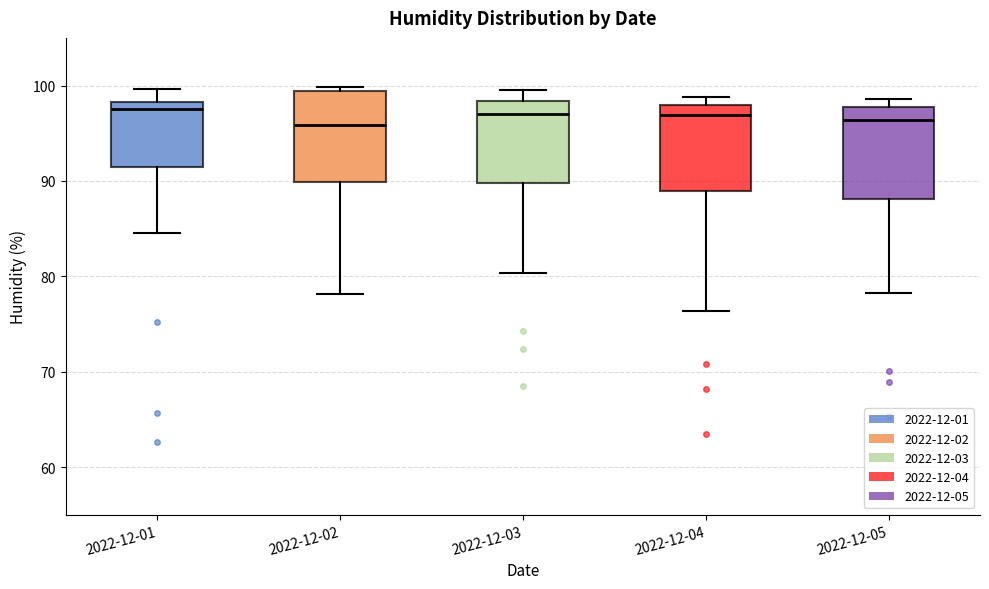

Where is the lower edge of the box for 2022-12-01 on the y-axis? The values are not printed on the chart, so give them approximately, as read against the axis.

91